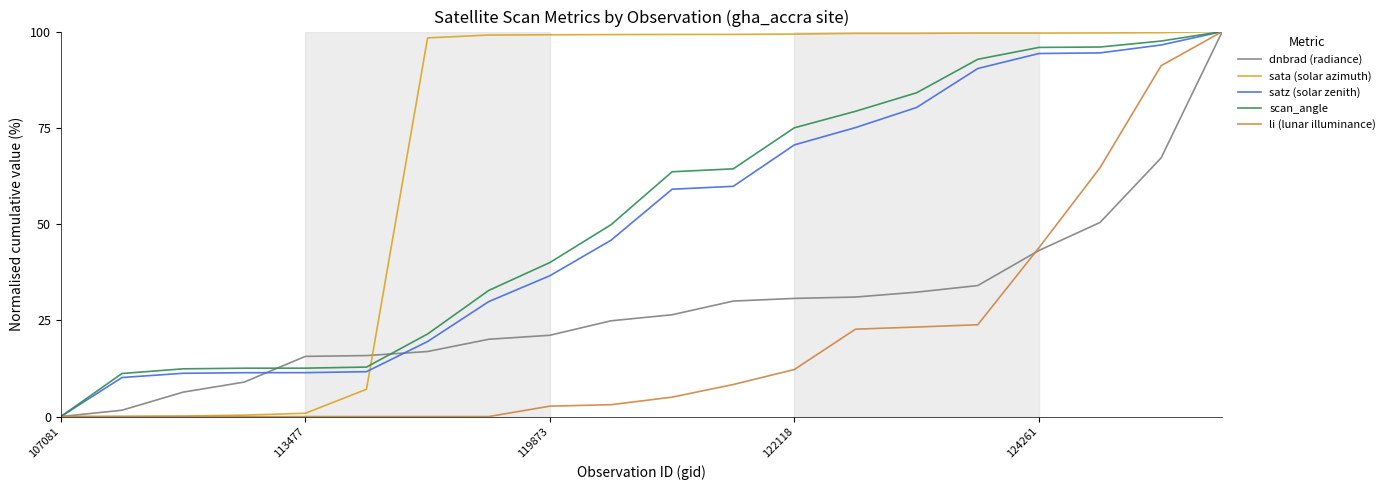

Does the chart have visible grid lines?

No